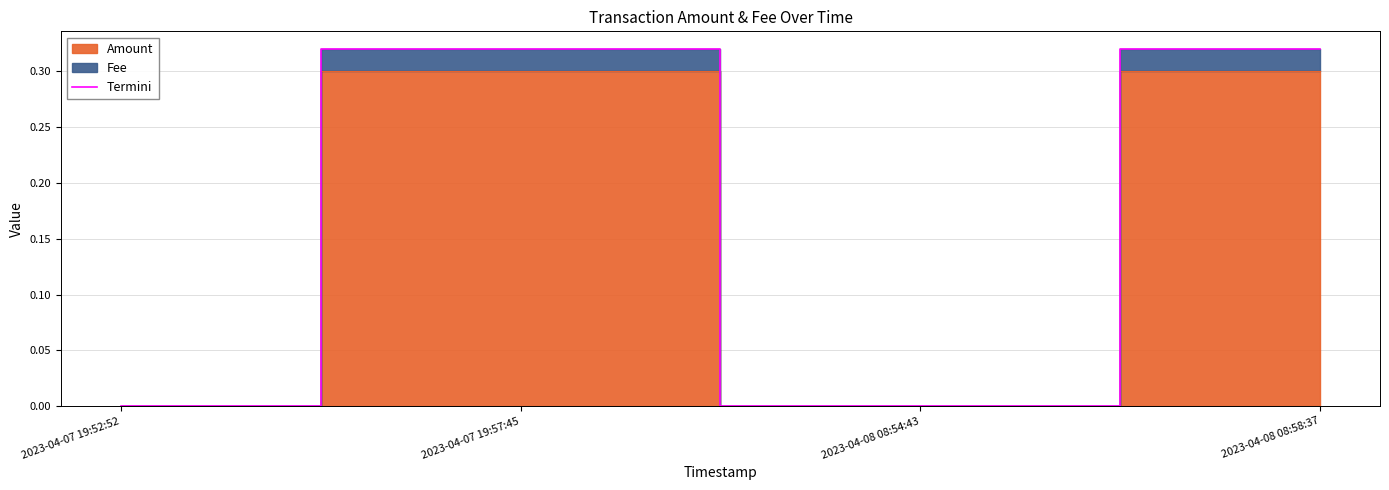

How many lines are shown in the chart?

1